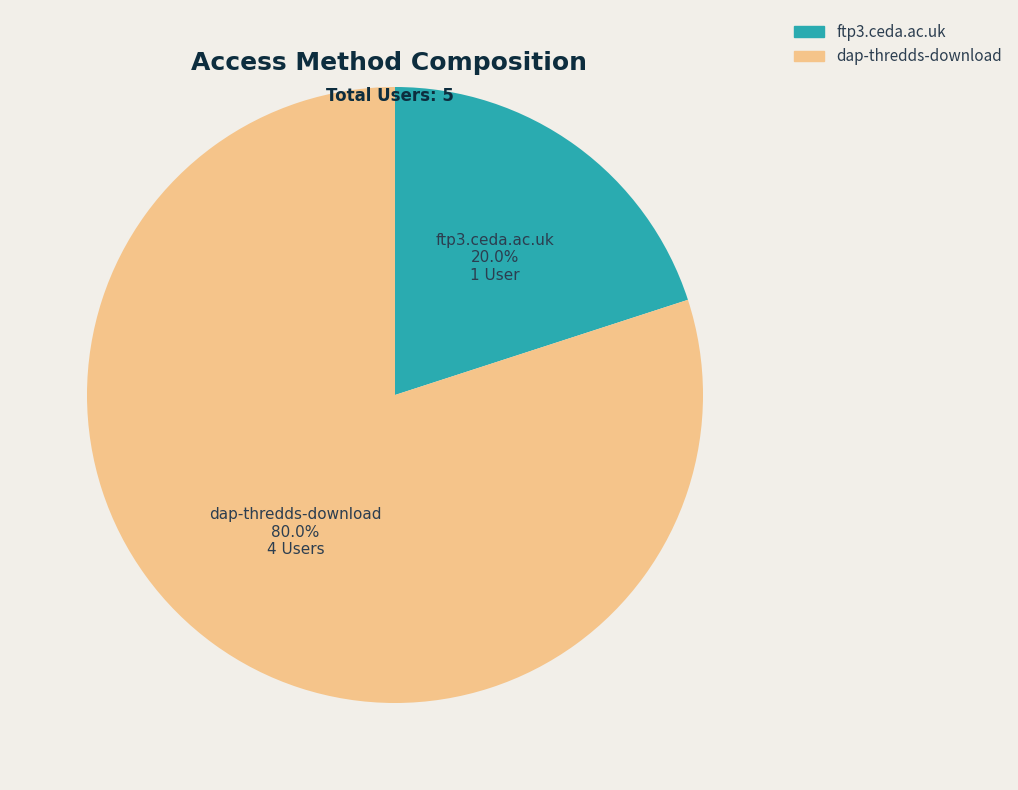

To the nearest percent, what portion does dap-thredds-download represent?

80%